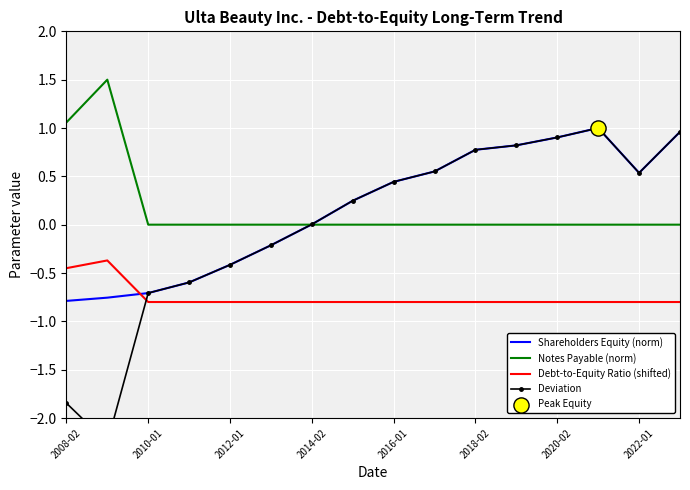

Is the value of Debt-to-Equity Ratio (shifted) at 2008-02 greater than the value of Notes Payable (norm) at 2016-01?

No